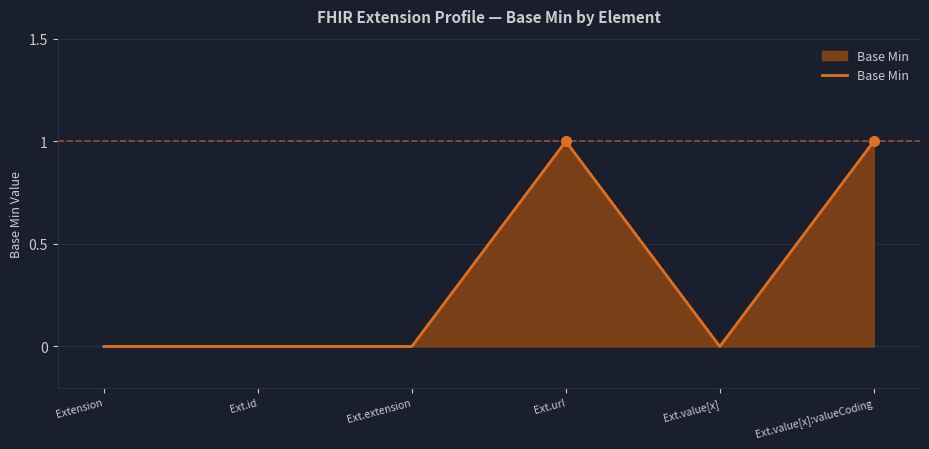

What is the greatest value displayed?

1